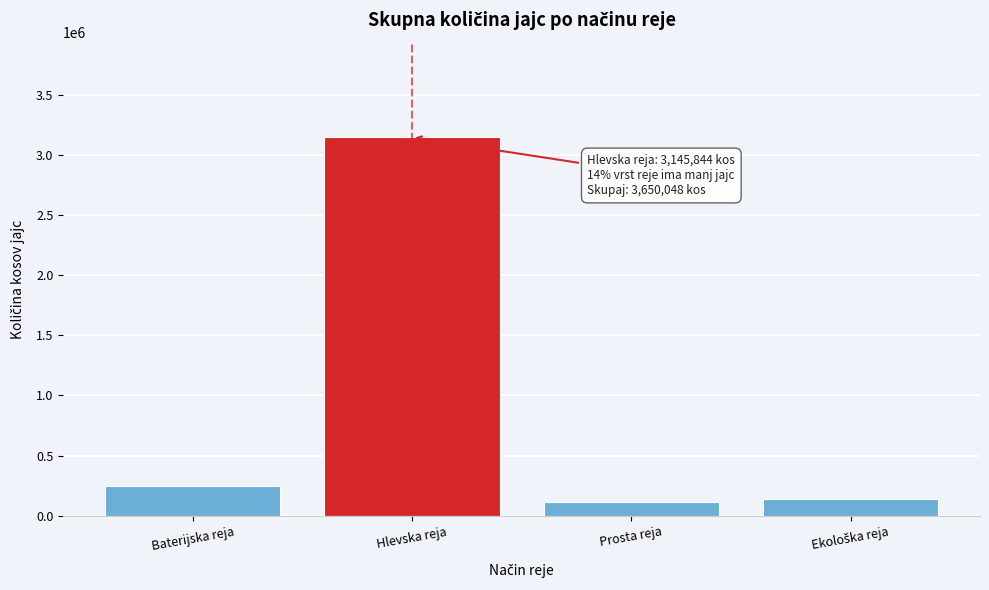

Reading right to left, what are all the values shown in this chart?

142860	115505	3145844	245839